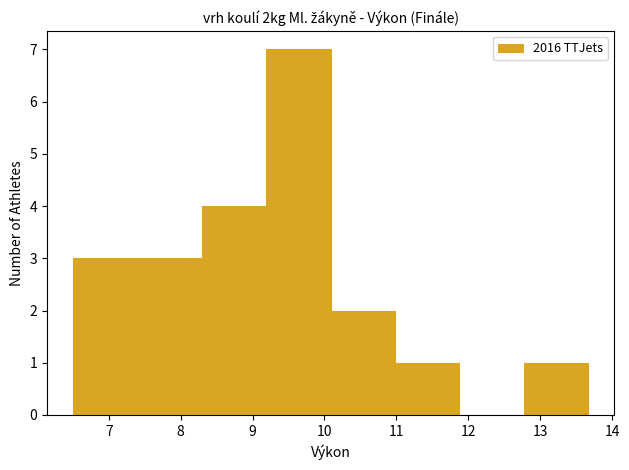

Reading left to right, transcribe this chart: for each bar, give the range it covers on the x-axis and its height. Neither the bar edges nor the heights are printed on the chart, so give them approximately, as read against the axes.

6.5 to 7.4: 3
7.4 to 8.3: 3
8.3 to 9.2: 4
9.2 to 10.1: 7
10.1 to 11.0: 2
11.0 to 11.9: 1
11.9 to 12.8: 0
12.8 to 13.7: 1